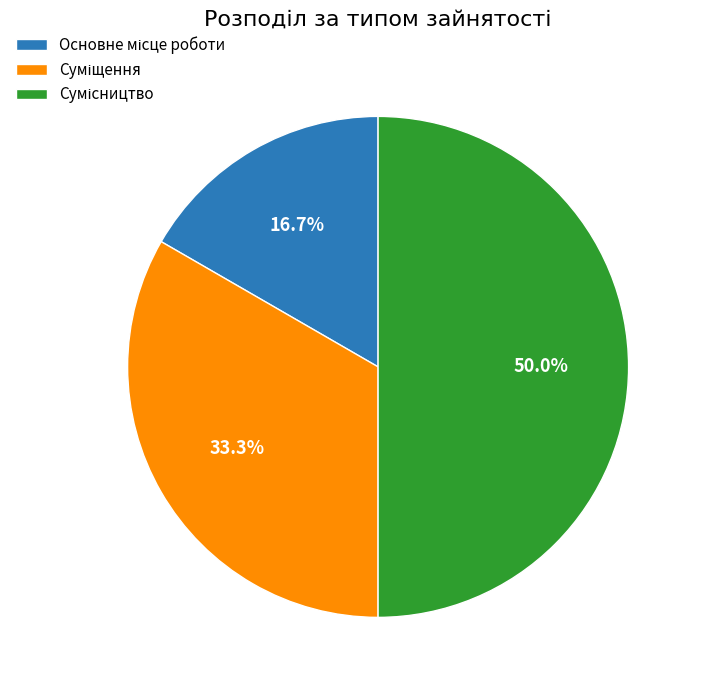

To the nearest percent, what is the difference between the largest and smallest slice percentages?

33%